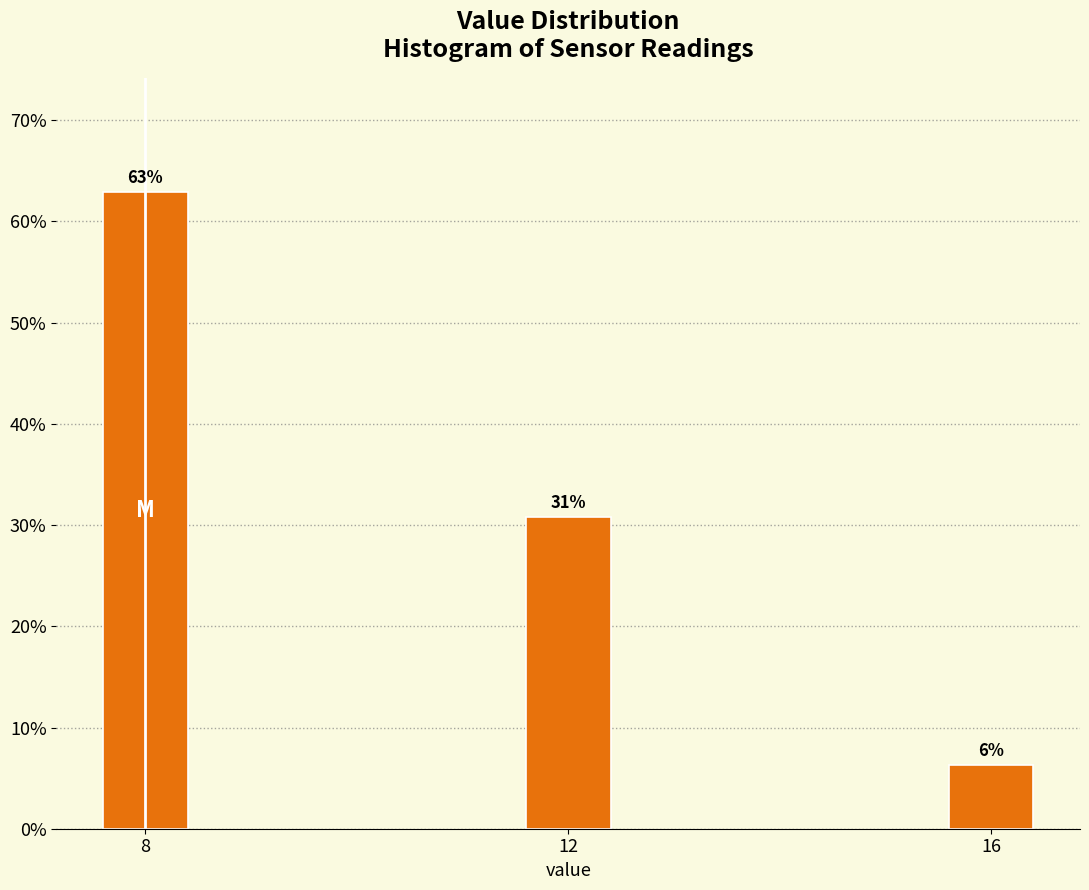

Are the bars horizontal?

No